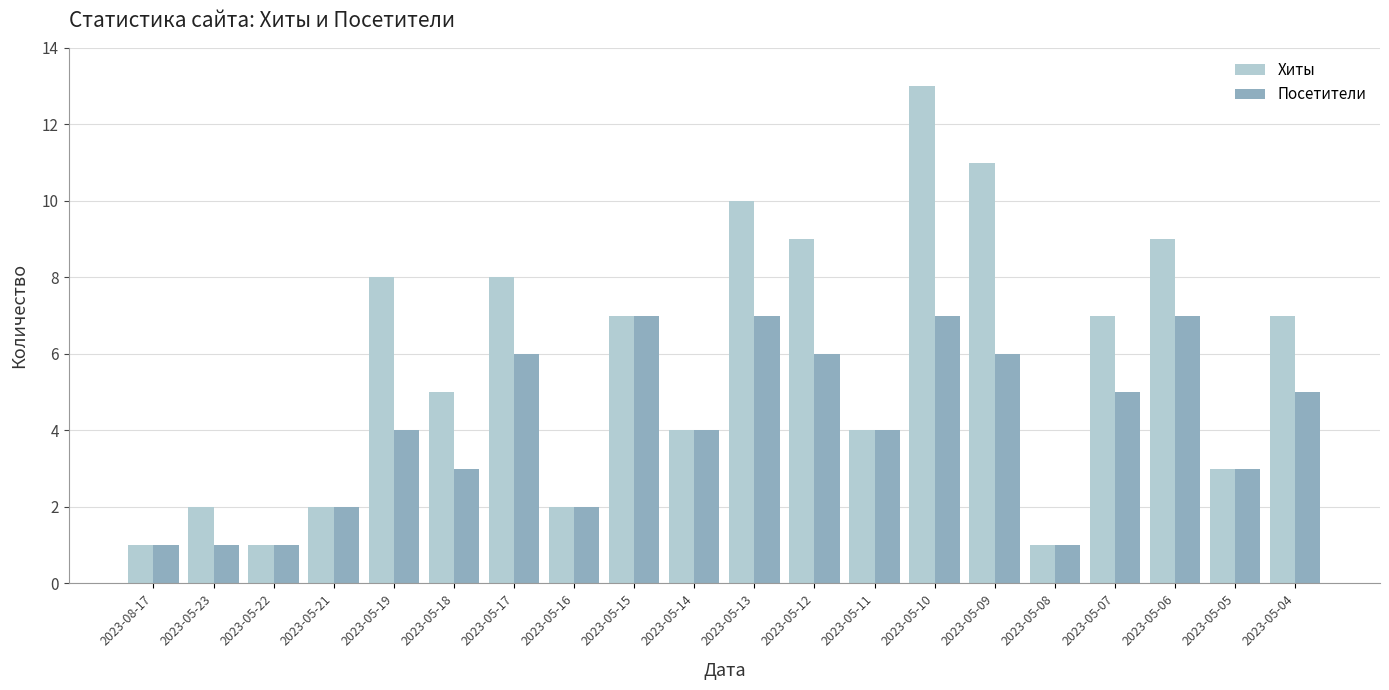

At which category is the sum across all series the highest?

2023-05-10